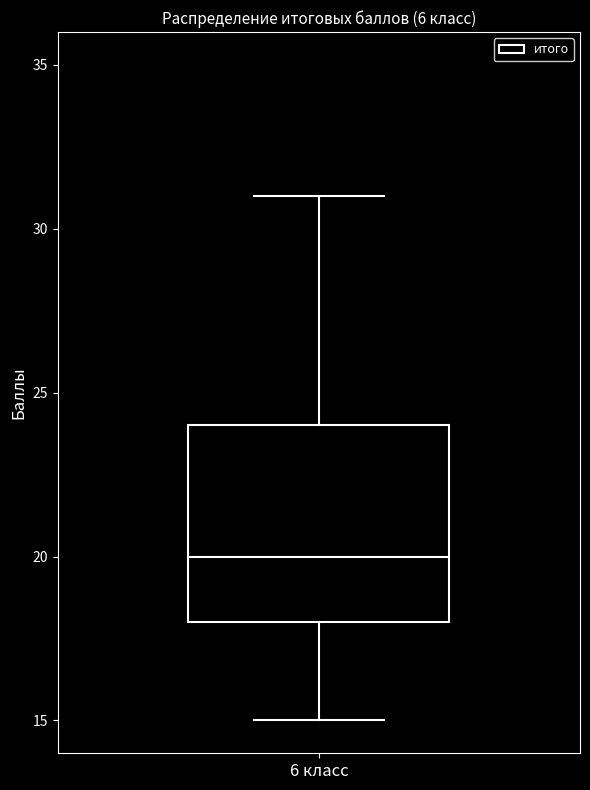

Where is the lower edge of the box for 6 класс on the y-axis? The values are not printed on the chart, so give them approximately, as read against the axis.

18